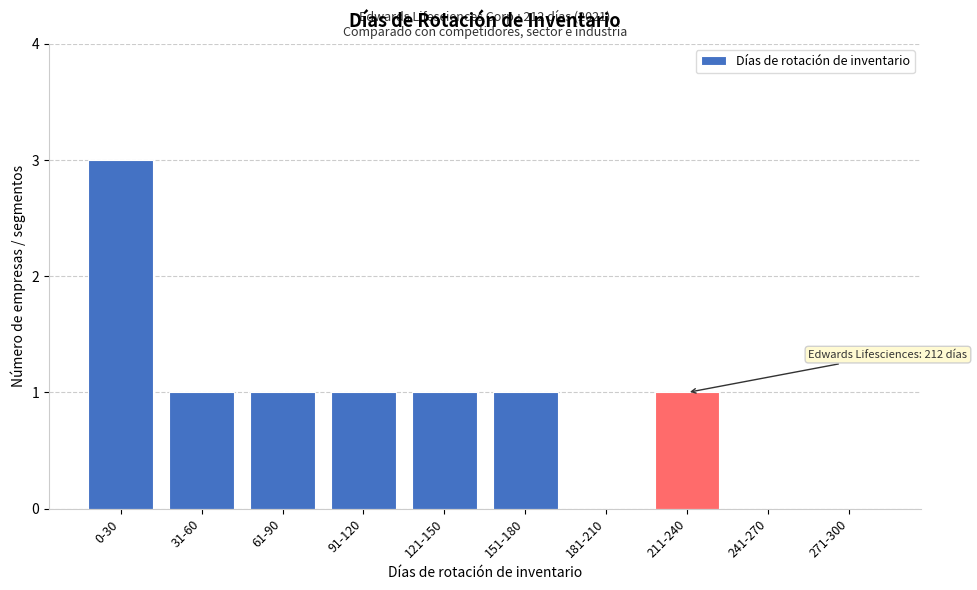

Reading left to right, list all the values displayed in this chart.

0-30=3	31-60=1	61-90=1	91-120=1	121-150=1	151-180=1	181-210=0	211-240=1	241-270=0	271-300=0